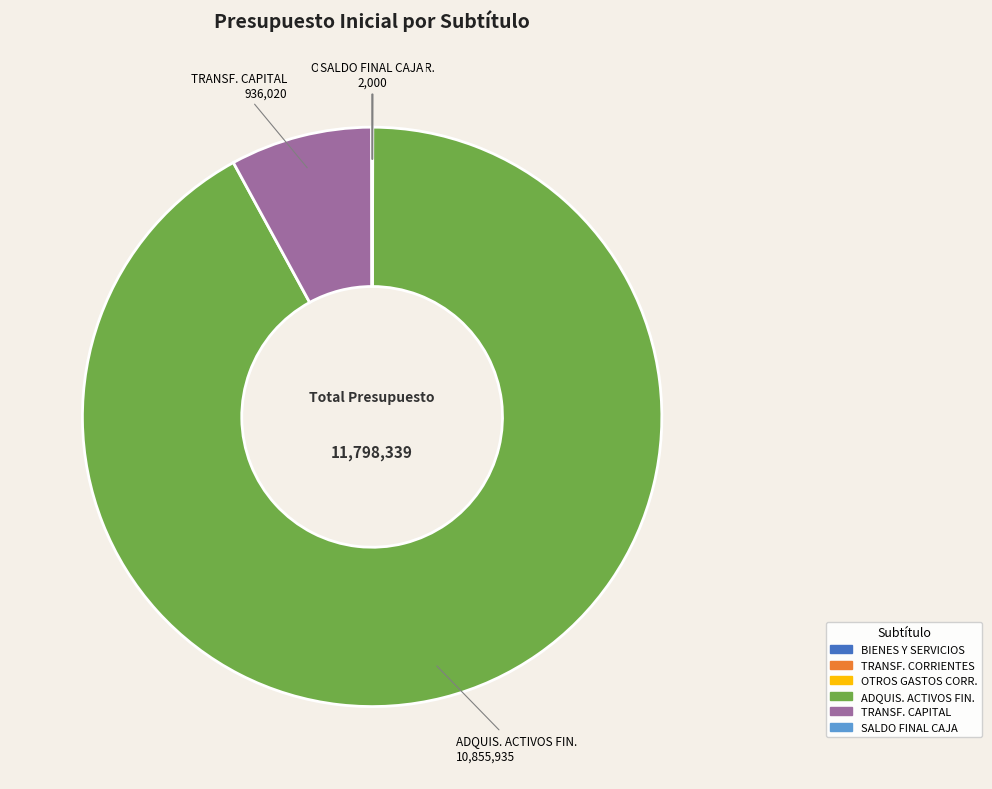

Does any single category account for the majority?

Yes